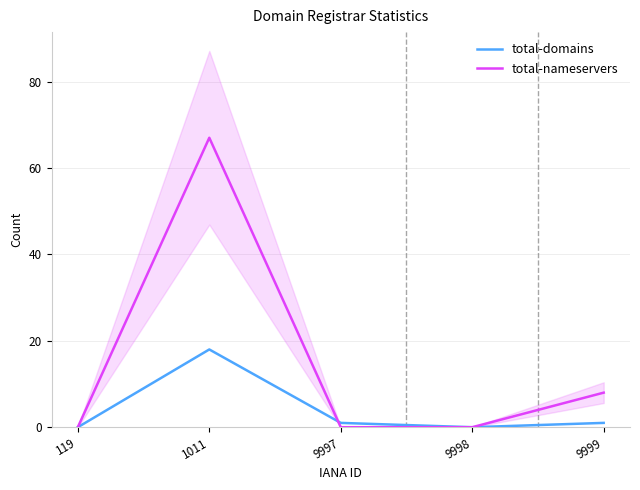

List the labels in order of total-domains value, smallest first.

119, 9998, 9997, 9999, 1011